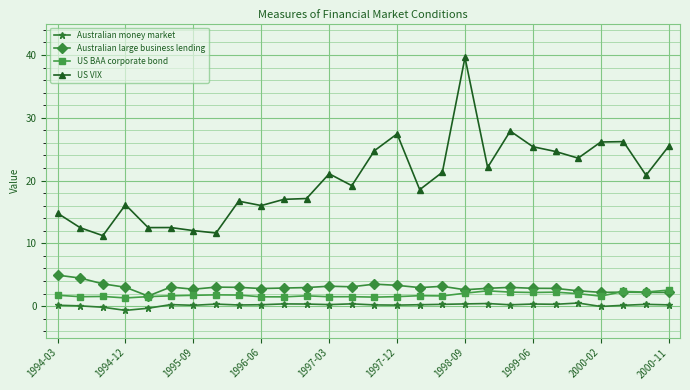

What are all the series names shown in the legend?

Australian money market, Australian large business lending, US BAA corporate bond, US VIX